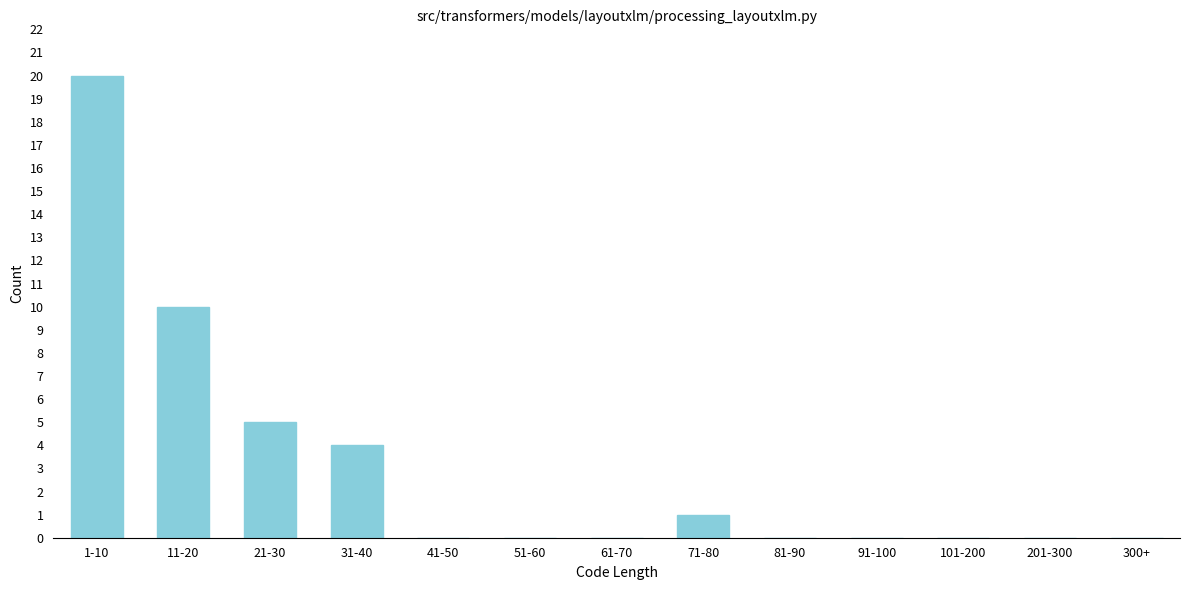

Reading left to right, extract all data points from this chart.

1-10=20	11-20=10	21-30=5	31-40=4	41-50=0	51-60=0	61-70=0	71-80=1	81-90=0	91-100=0	101-200=0	201-300=0	300+=0